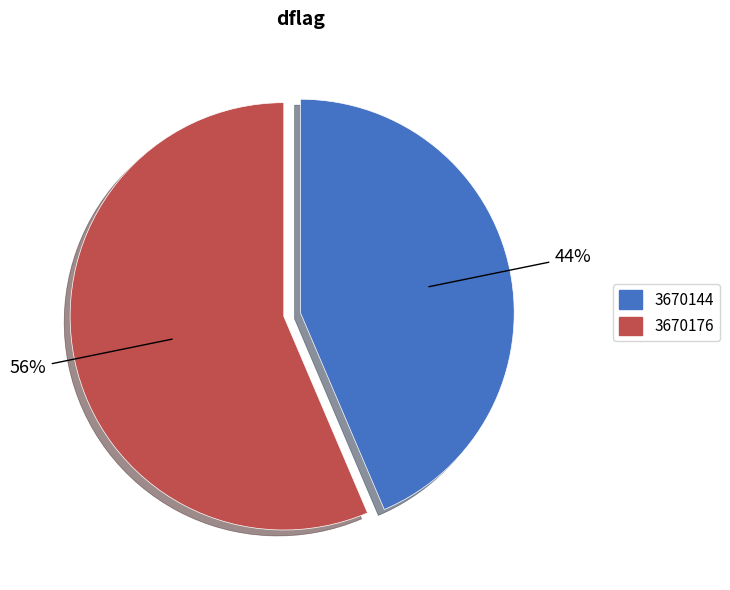

Is the sum of 3670176 and 3670144 greater than half?

Yes